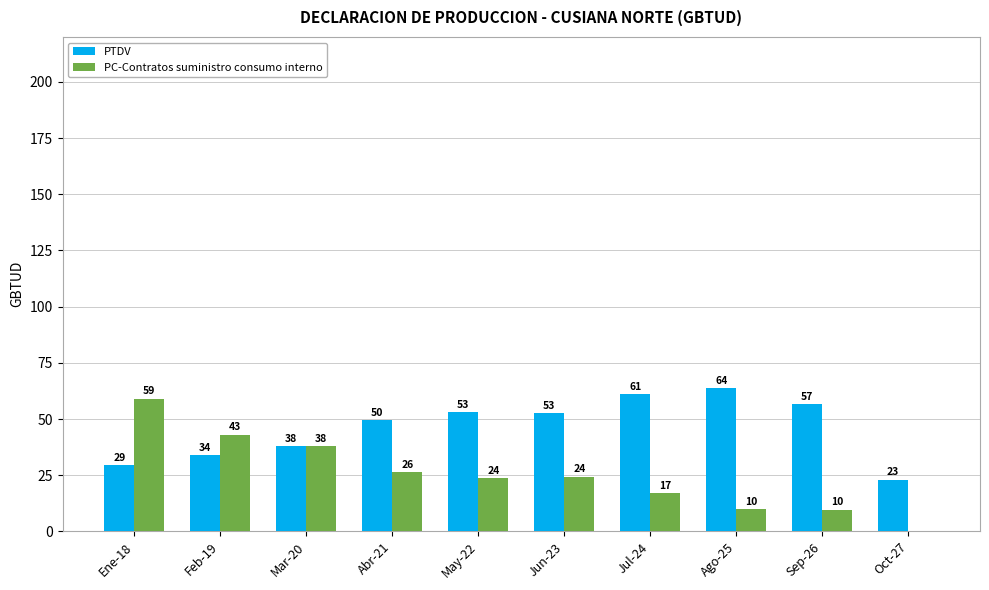

True or false: PTDV has a value of 33.9 at Feb-19.

True